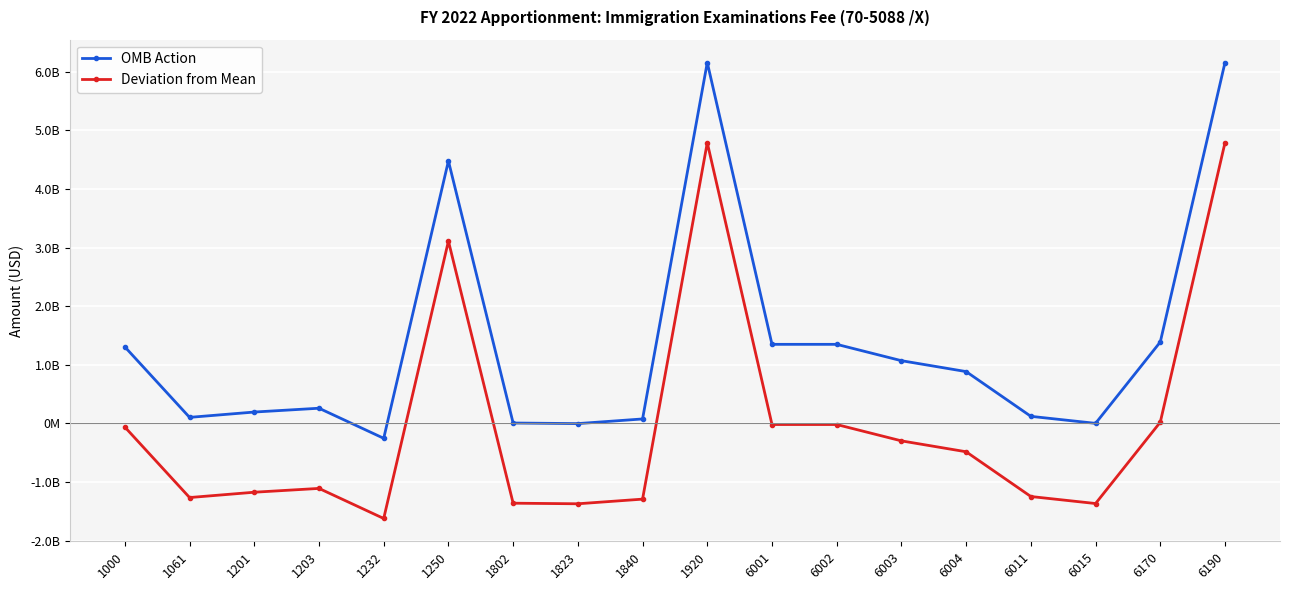

What are all the series names shown in the legend?

OMB Action, Deviation from Mean